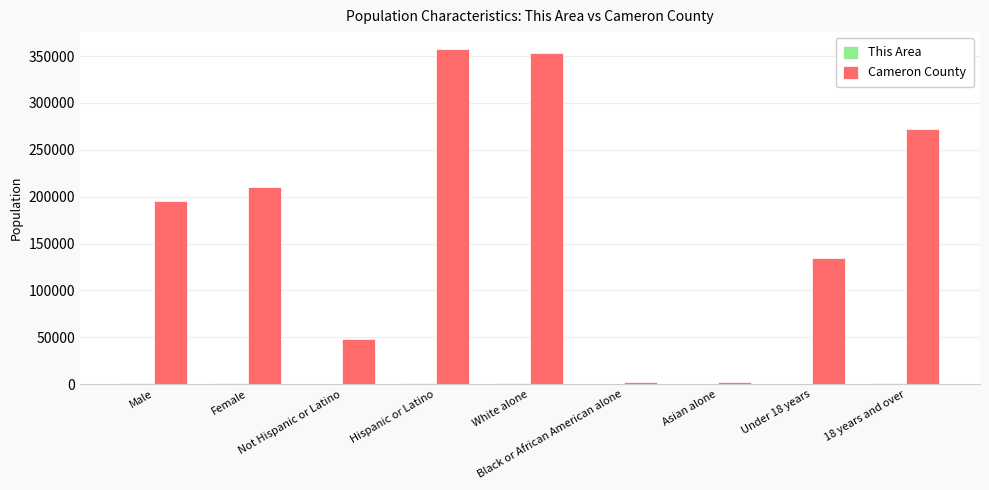

Which series changed the most between Female and Asian alone?

Cameron County